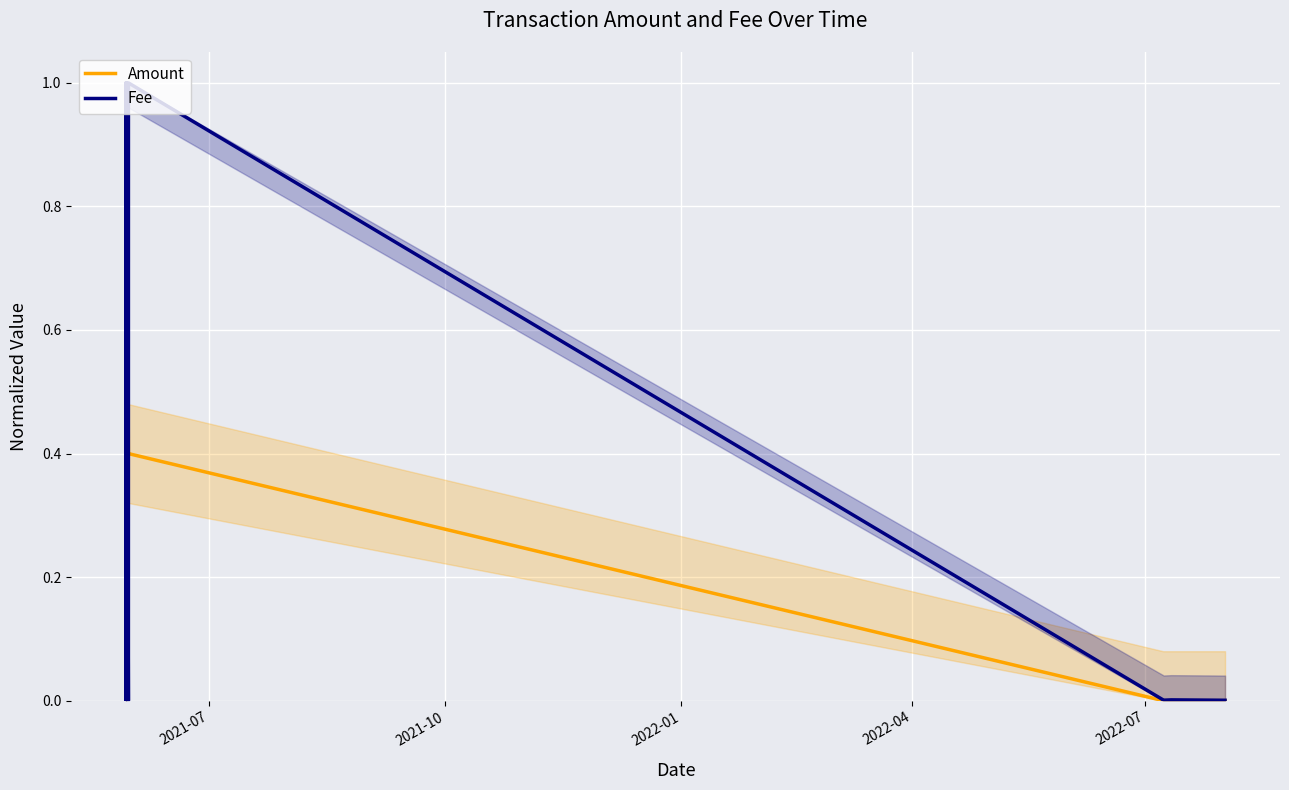

True or false: Amount and Fee intersect in this chart.

True